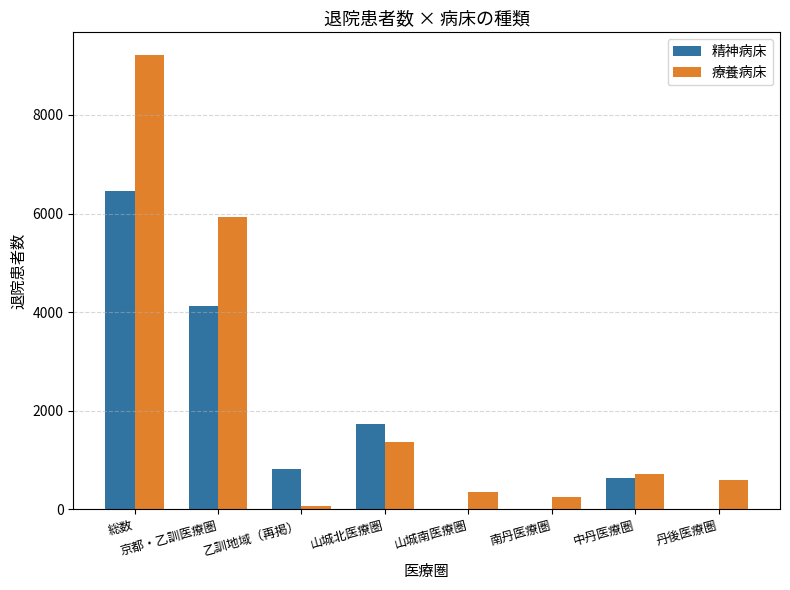

Where does the 精神病床 series first go above 814?

総数